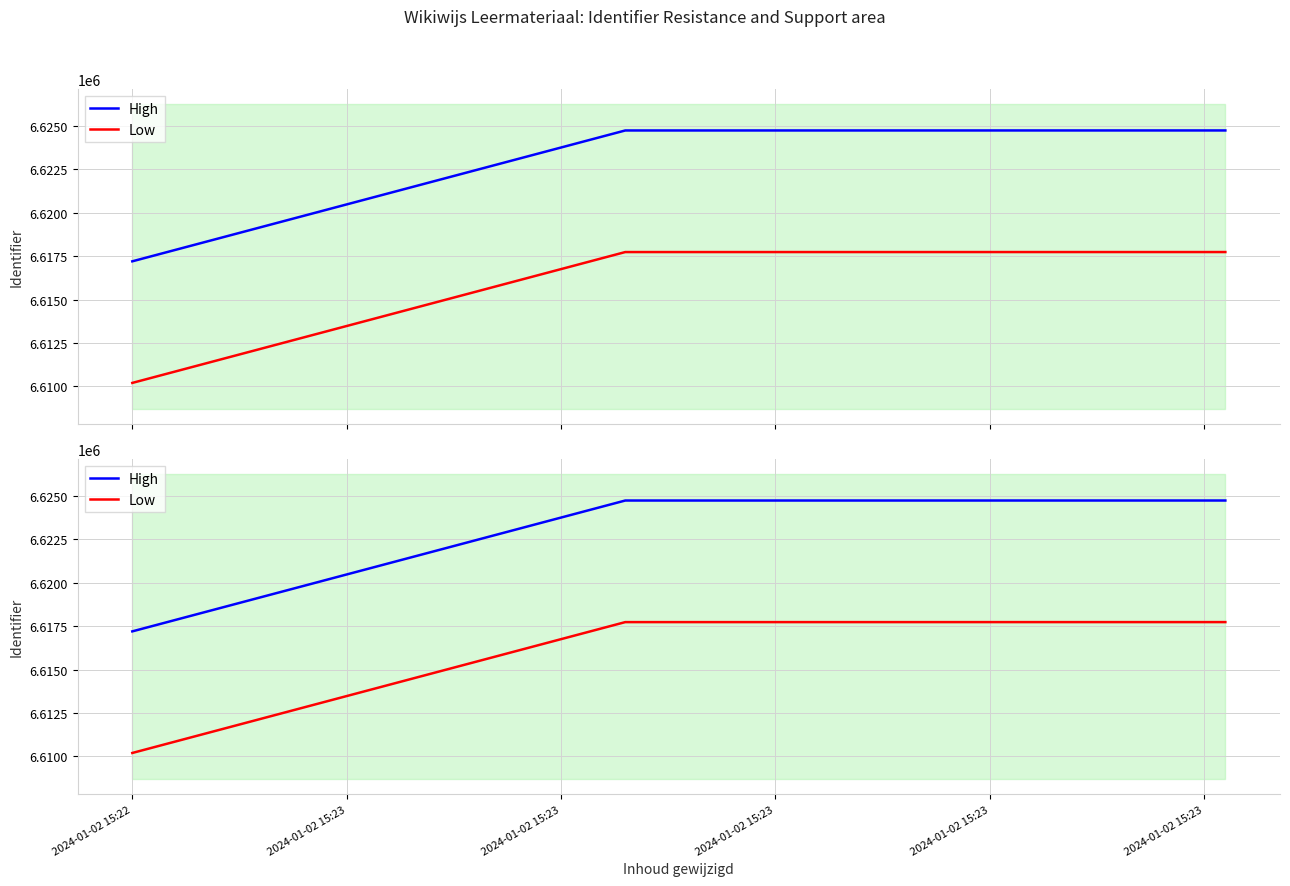

How many lines are shown in the chart?

2